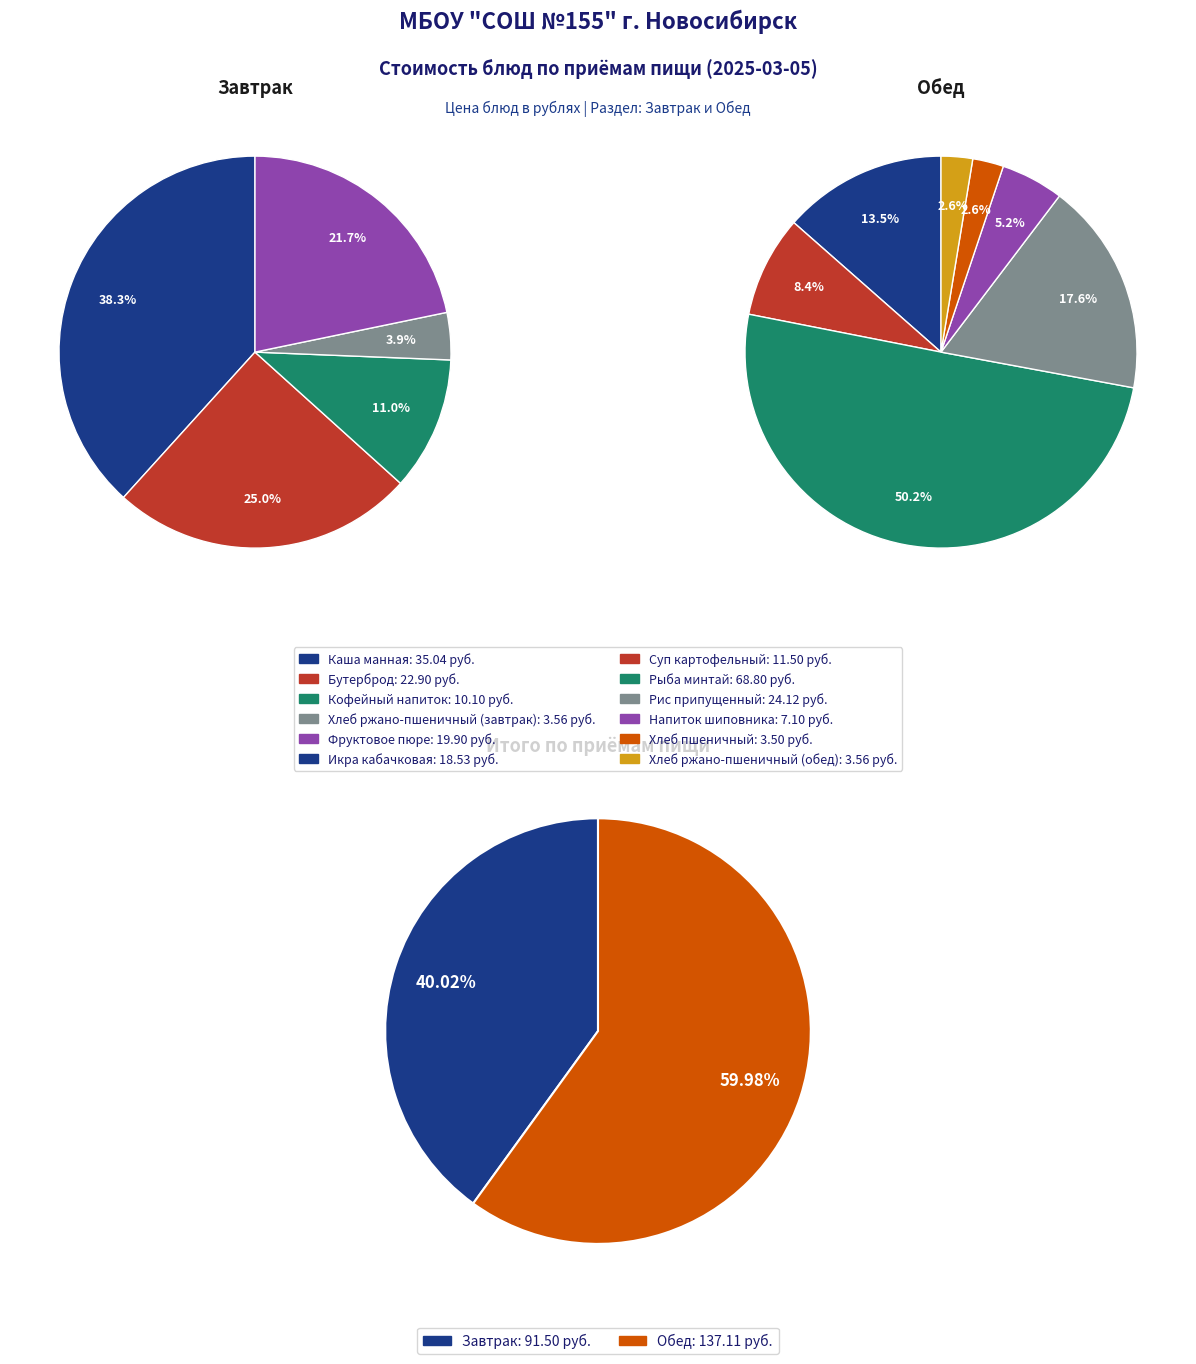

Is the sum of Кофейный напиток and Фруктовое пюре greater than half?

No